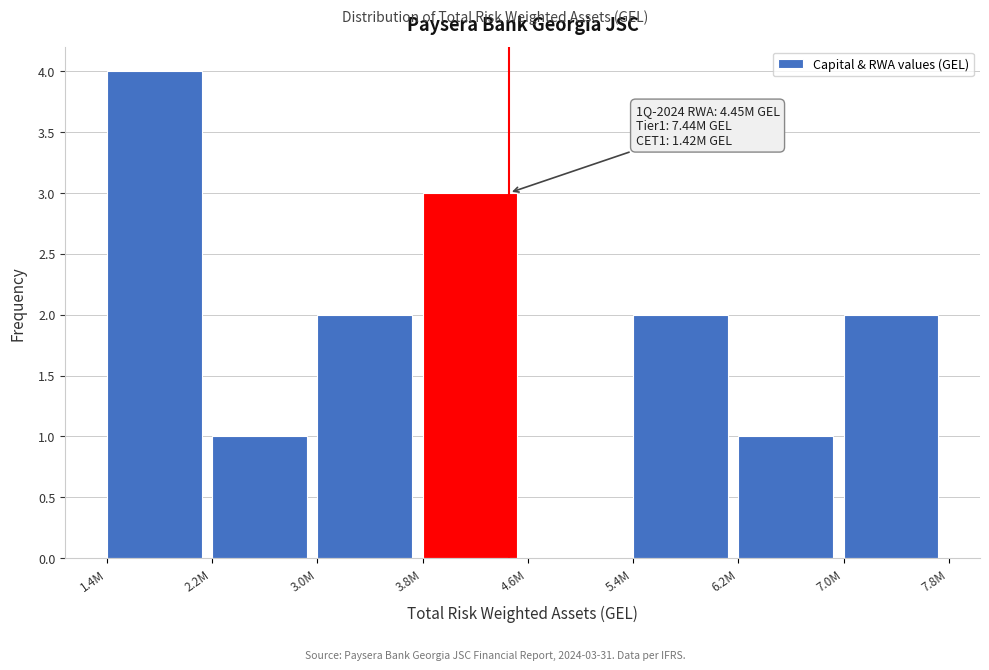

Reading left to right, transcribe all the data shown in this chart.

1.4M=4	2.2M=1	3.0M=2	3.8M=3	4.6M=0	5.4M=2	6.2M=1	7.0M=2